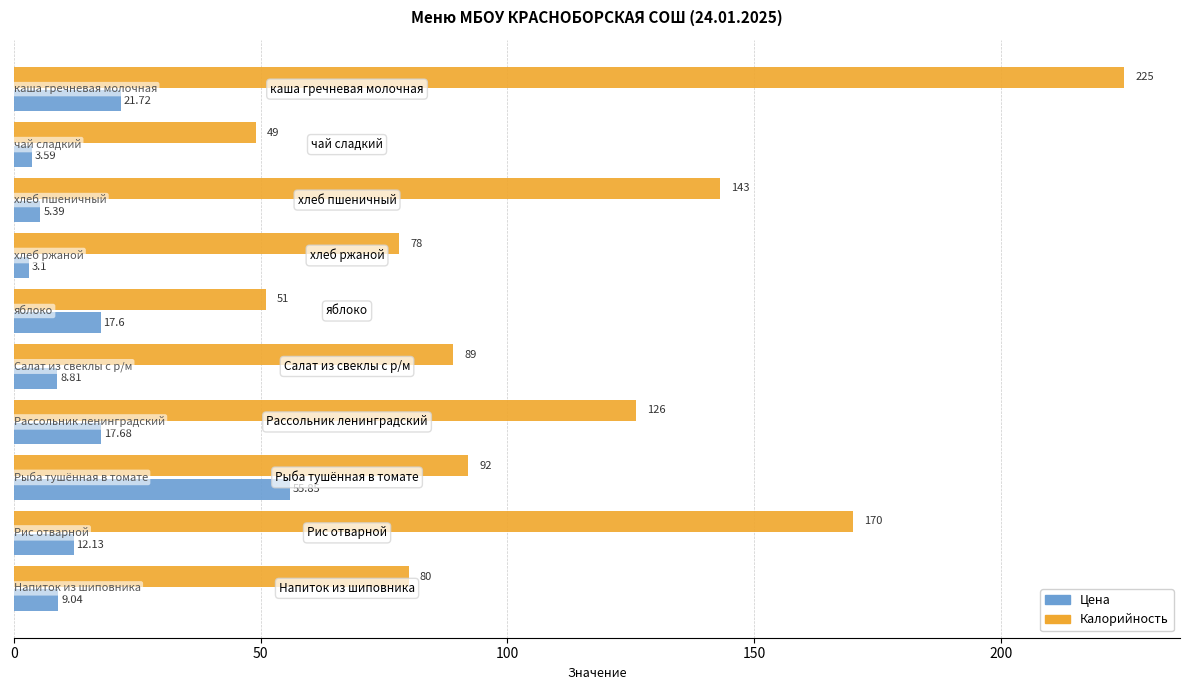

Which series has the largest total across all categories?

Калорийность